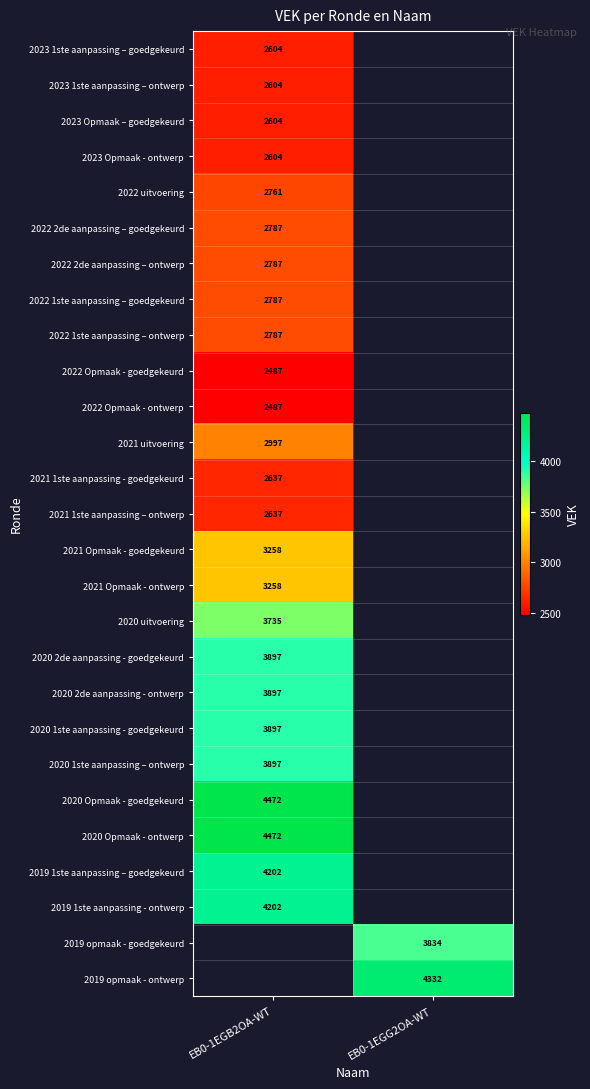

What is the minimum value shown in the chart?

2487.0